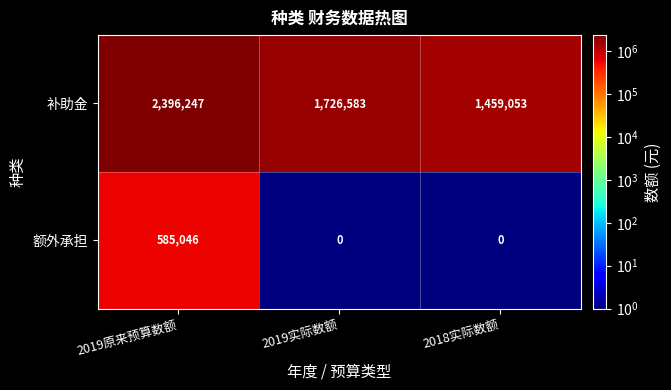

What is the minimum value shown in the chart?

0